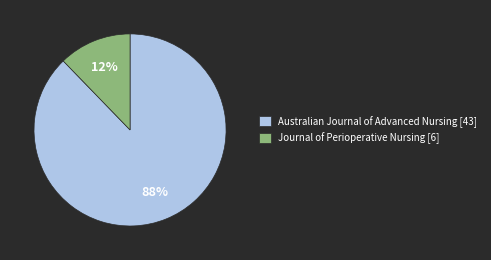

Is there a majority slice in this chart?

Yes